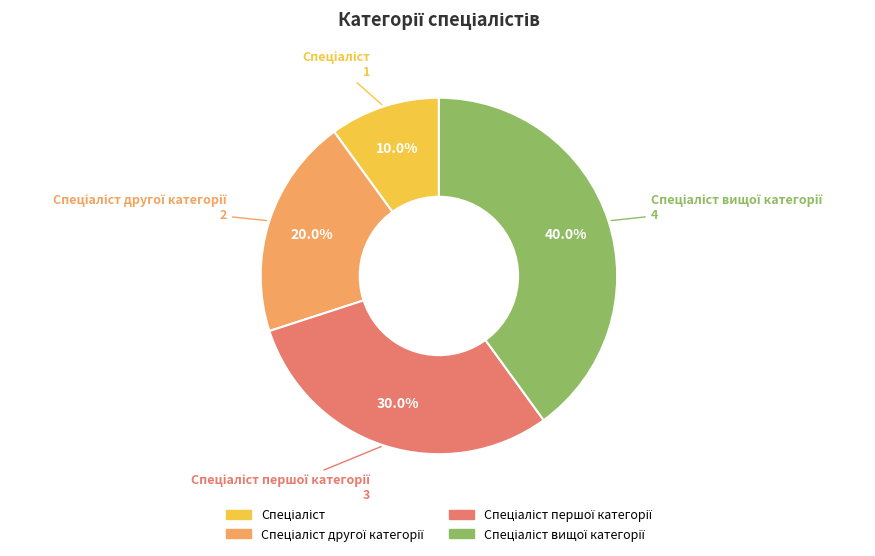

How many slices are in this pie chart?

4